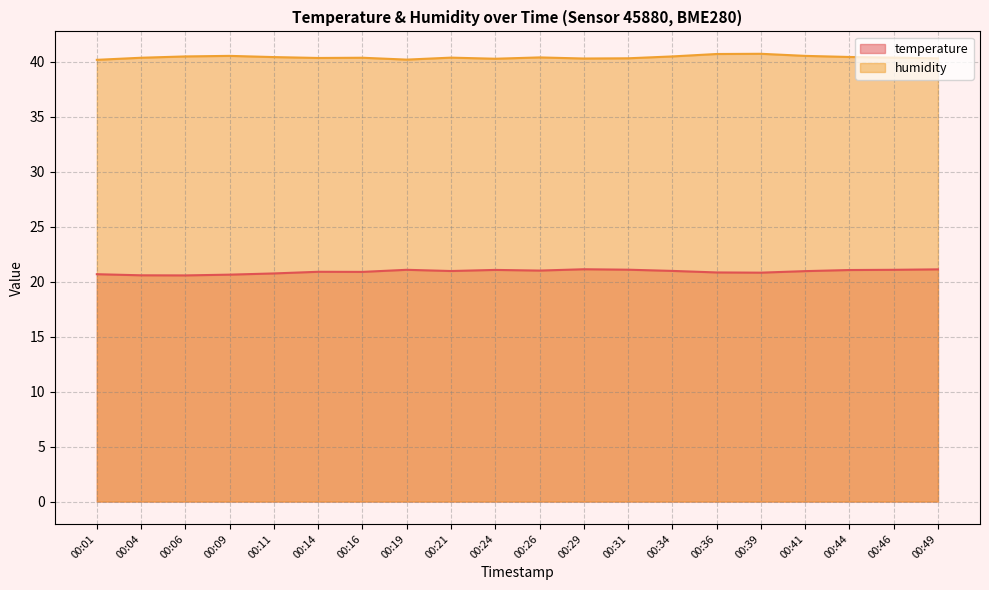

What is the average value of the temperature series?

20.9